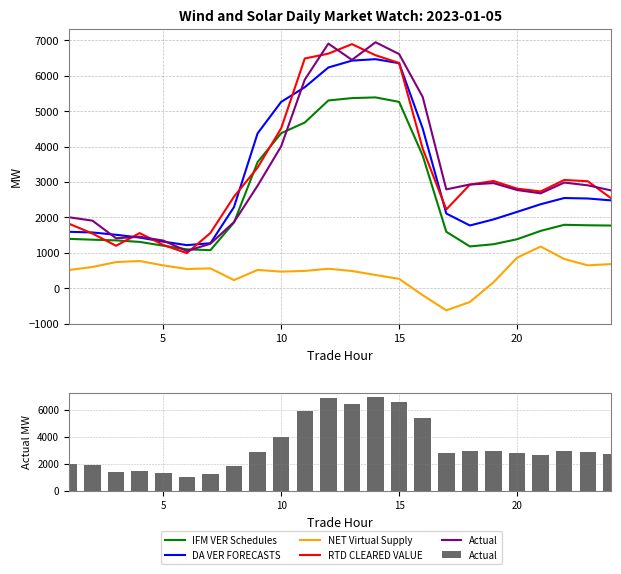

What is the highest value of the DA VER FORECASTS series?

6468.9